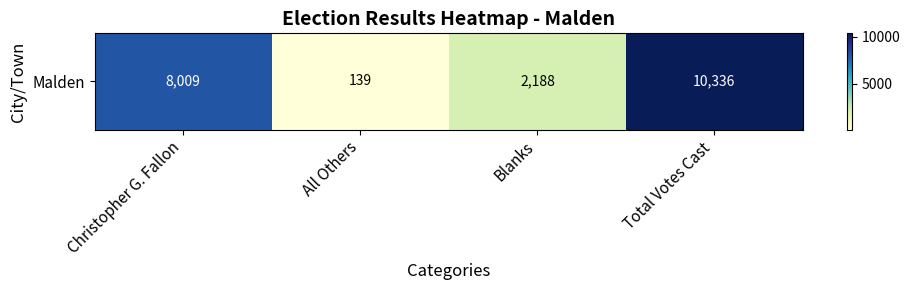

What is the minimum value shown in the chart?

139